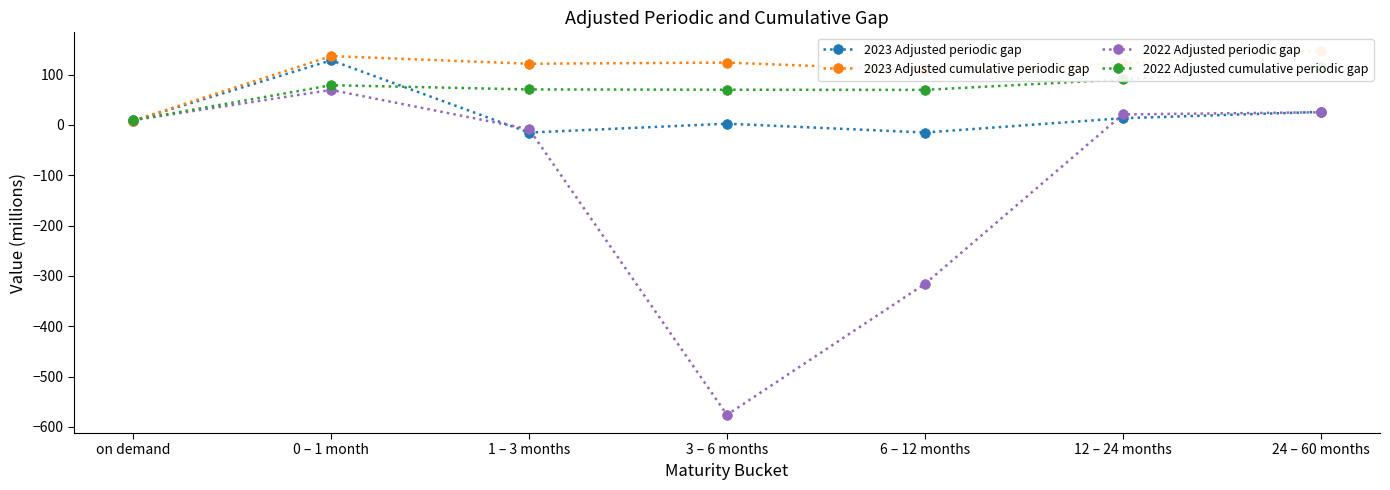

The value of 2023 Adjusted periodic gap at 12 – 24 months is 22.5. True or false?

False